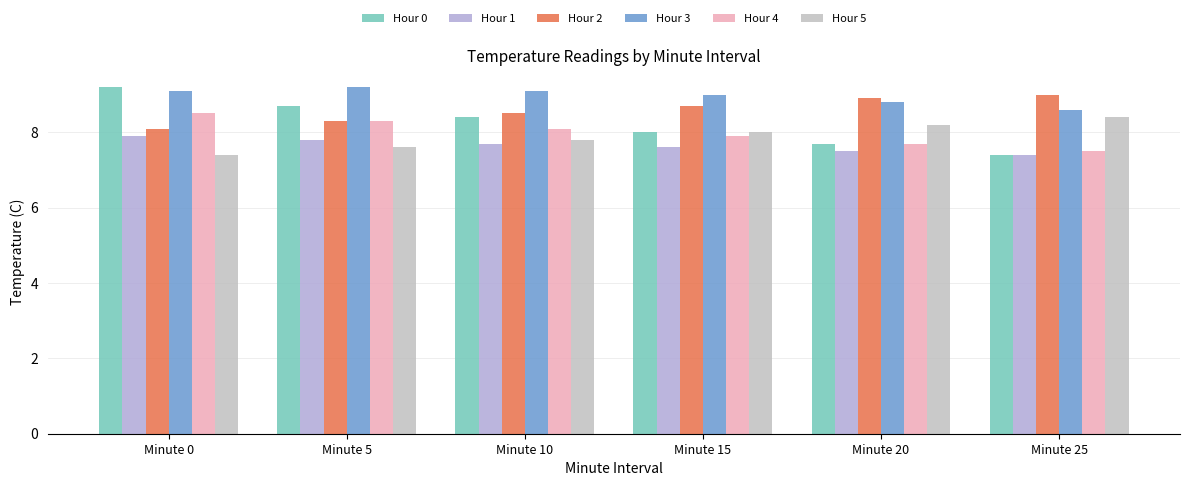

At which category is the sum across all series the highest?

Minute 0